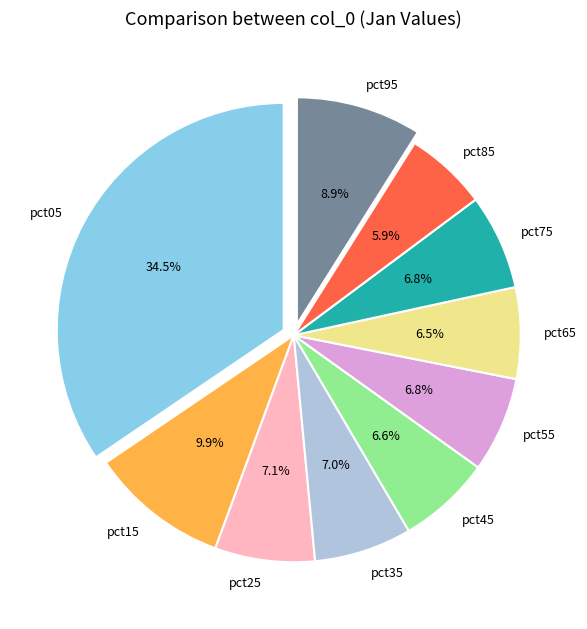

How many segments does this pie chart have?

10